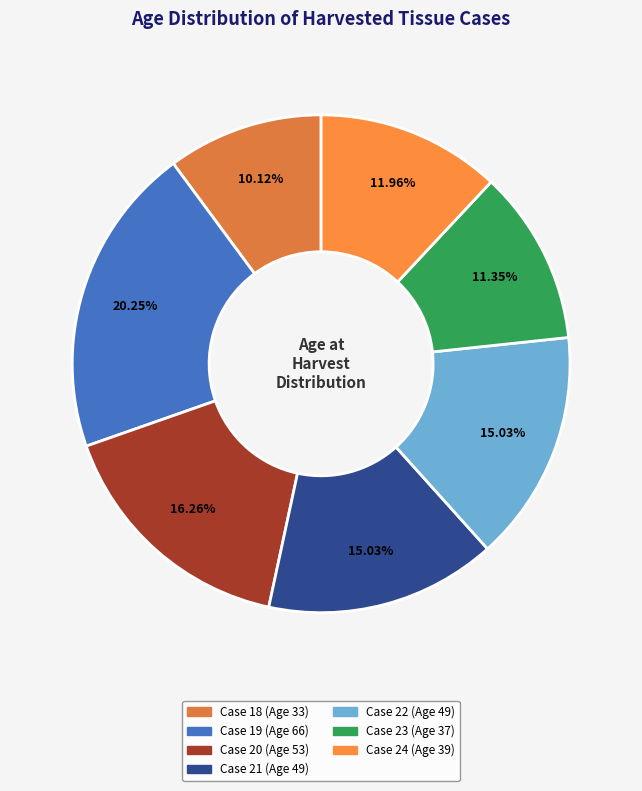

To the nearest percent, what is the difference between the largest and smallest slice percentages?

10%